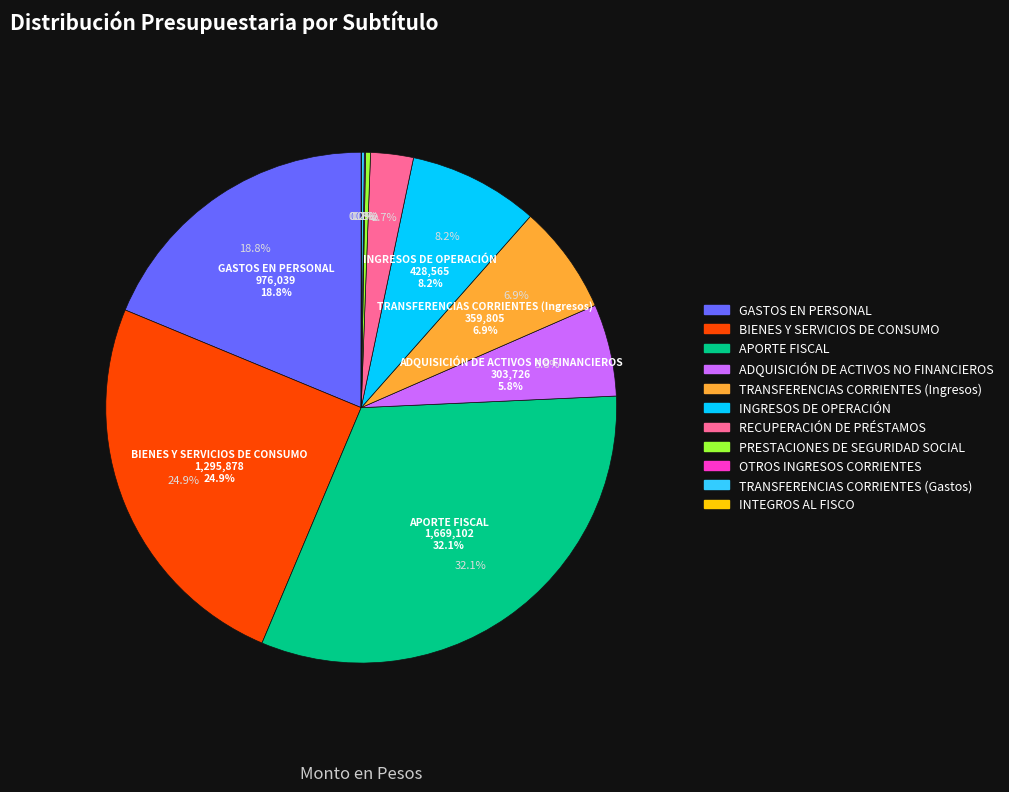

What percentage do PRESTACIONES DE SEGURIDAD SOCIAL and INTEGROS AL FISCO together represent?

0.3%